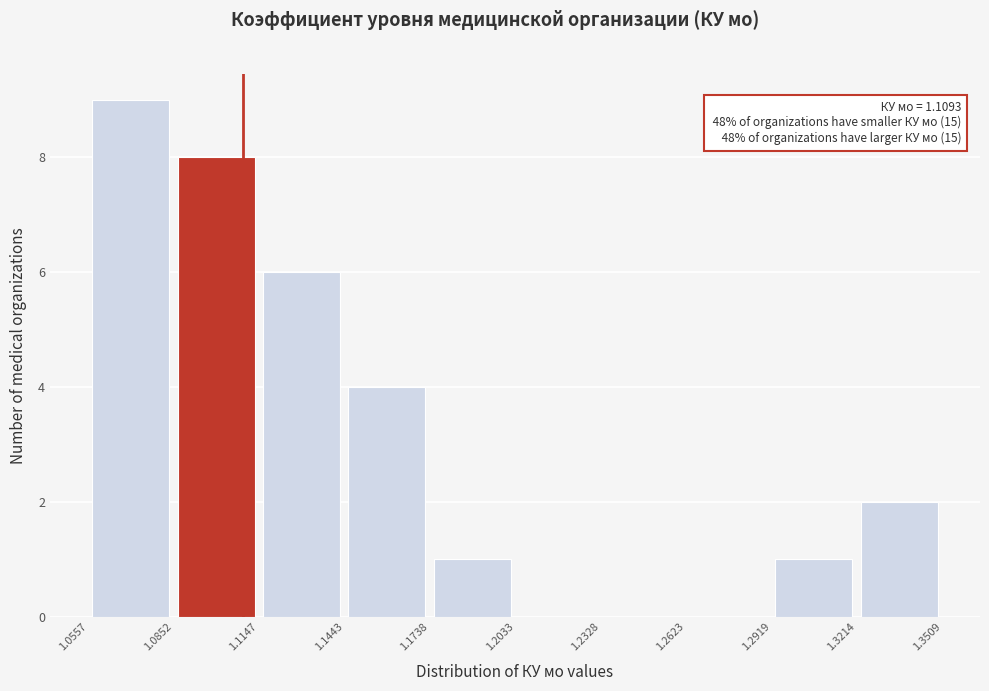

Which range on the x-axis has the tallest bar?

1.0557 to 1.0852